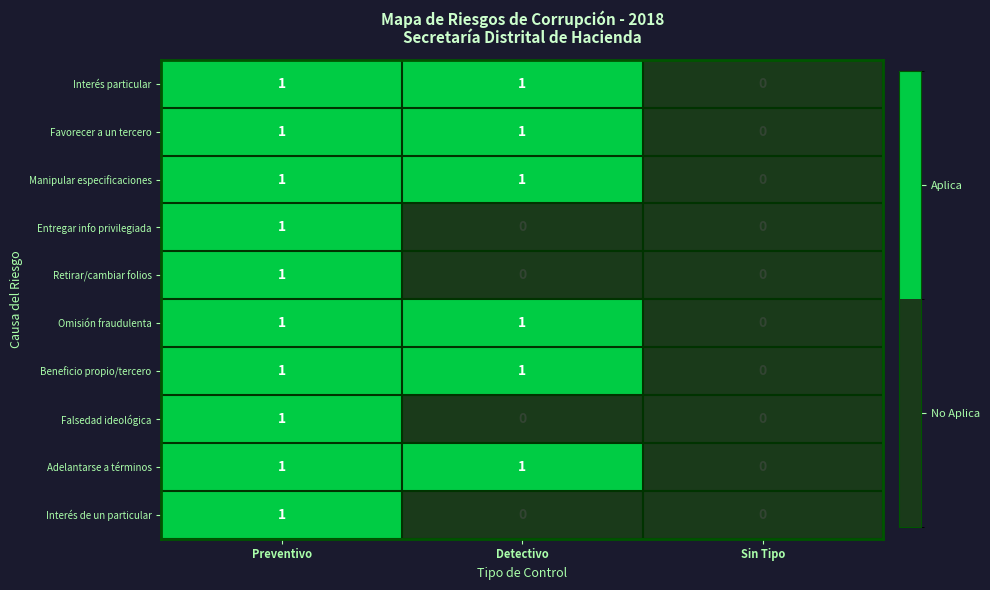

Count the Entregar info privilegiada values in the range 0 to 1.

3